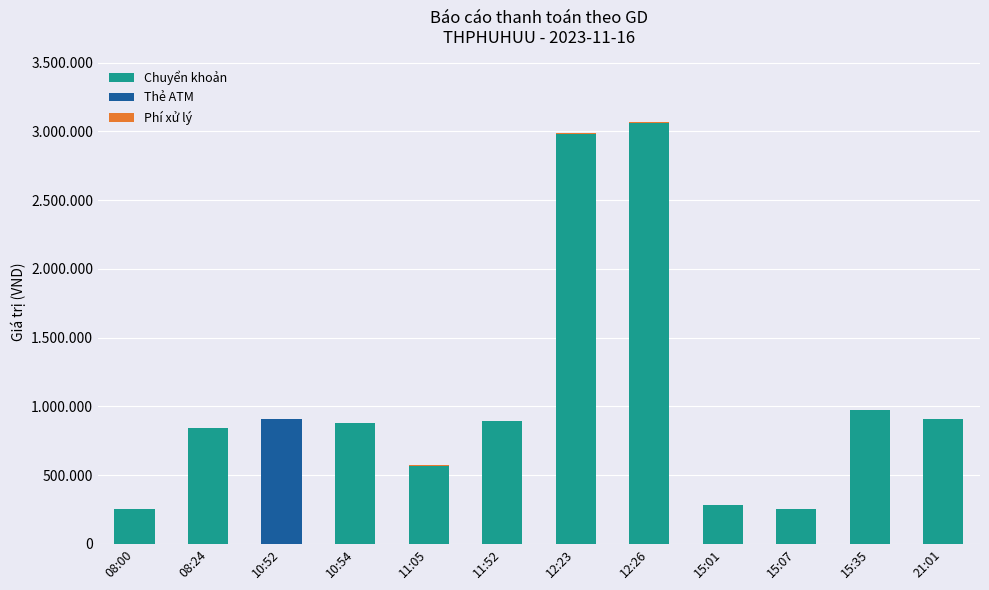

What is the difference between the Chuyển khoản values at 11:52 and 08:00?

643500